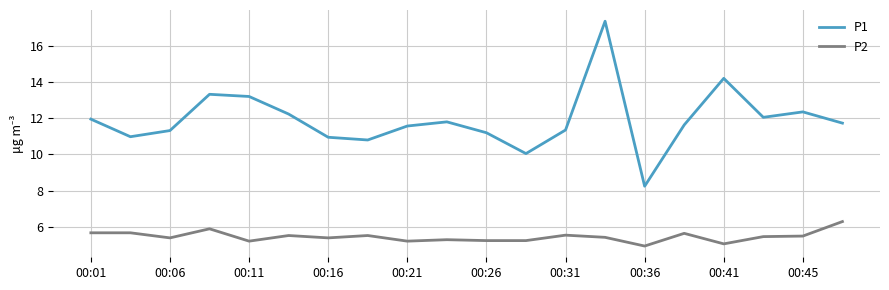

Which series has the largest total across all categories?

P1